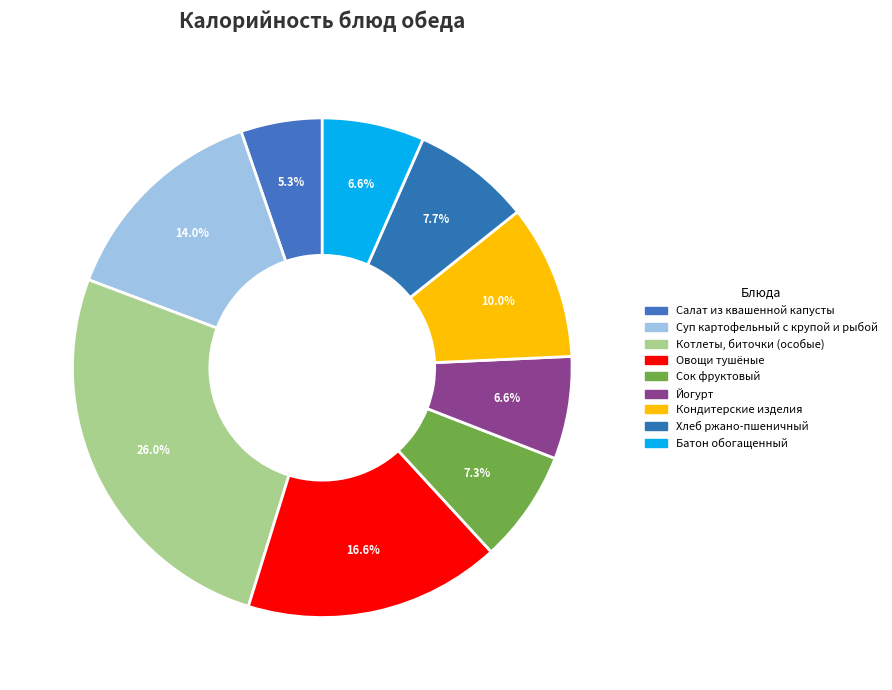

True or false: Хлеб ржано-пшеничный accounts for 8% of the total.

True